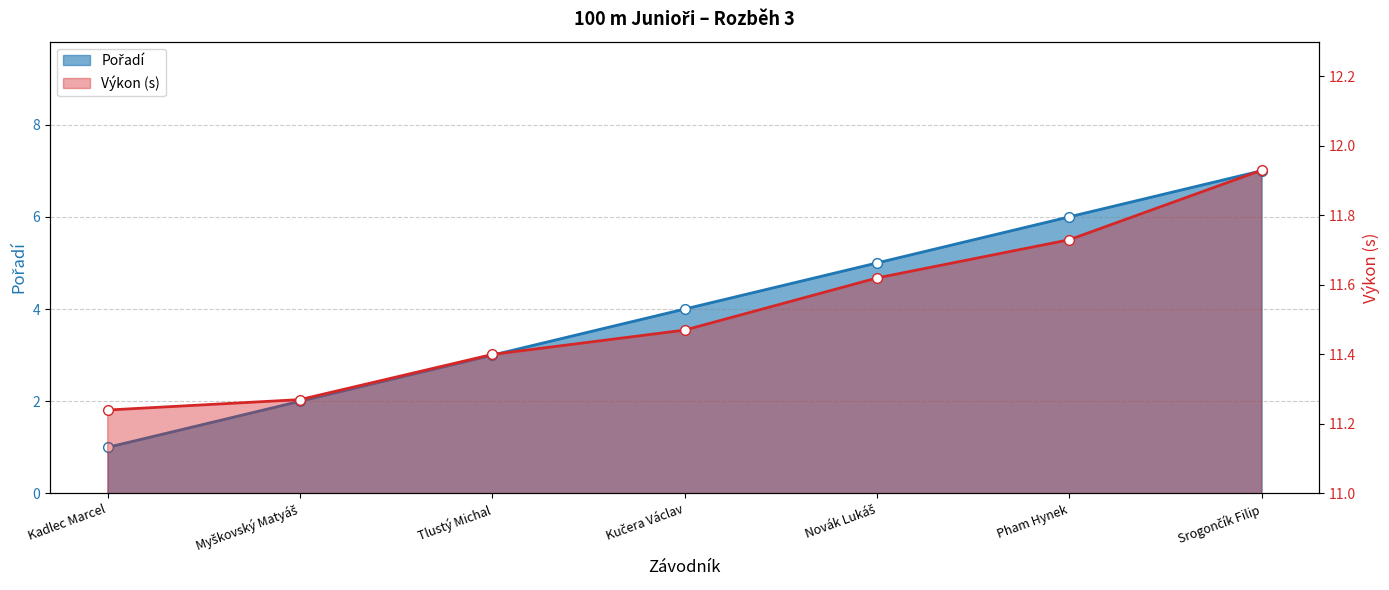

The value of Výkon at Novák Lukáš is 11.6. True or false?

True